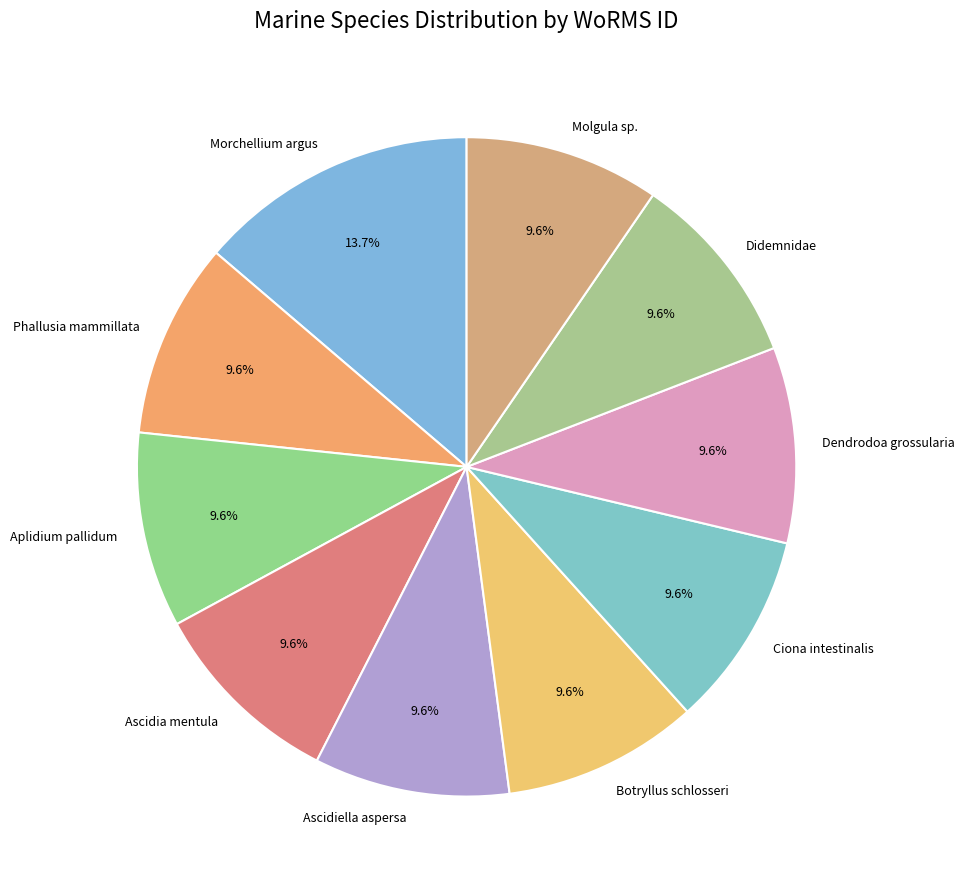

Does Ciona intestinalis represent more than half of the total?

No